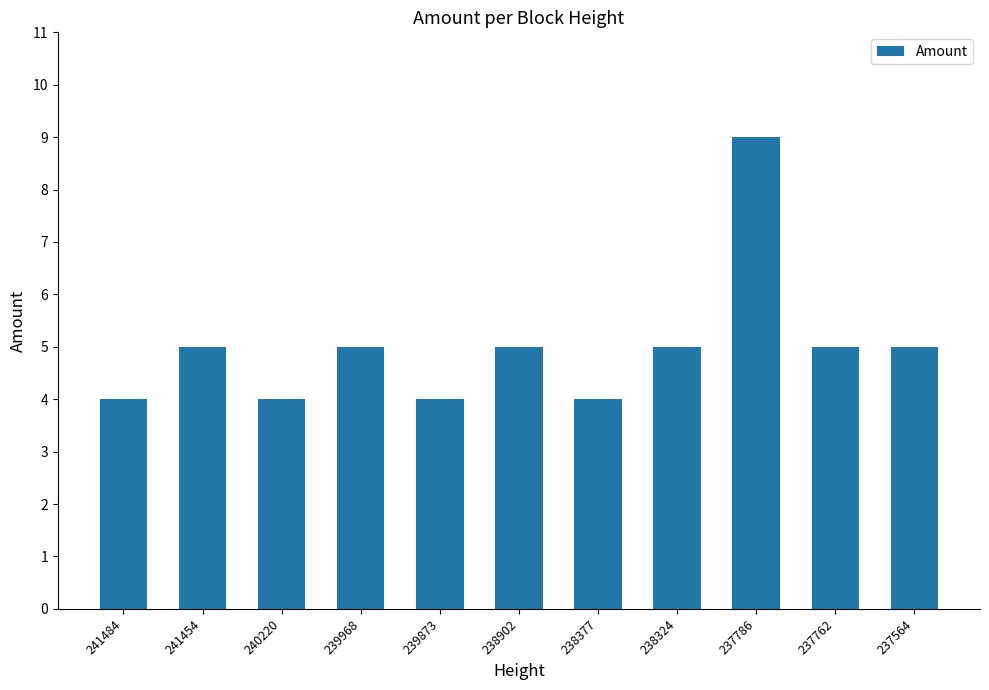

What is the difference between the maximum and minimum values?

5